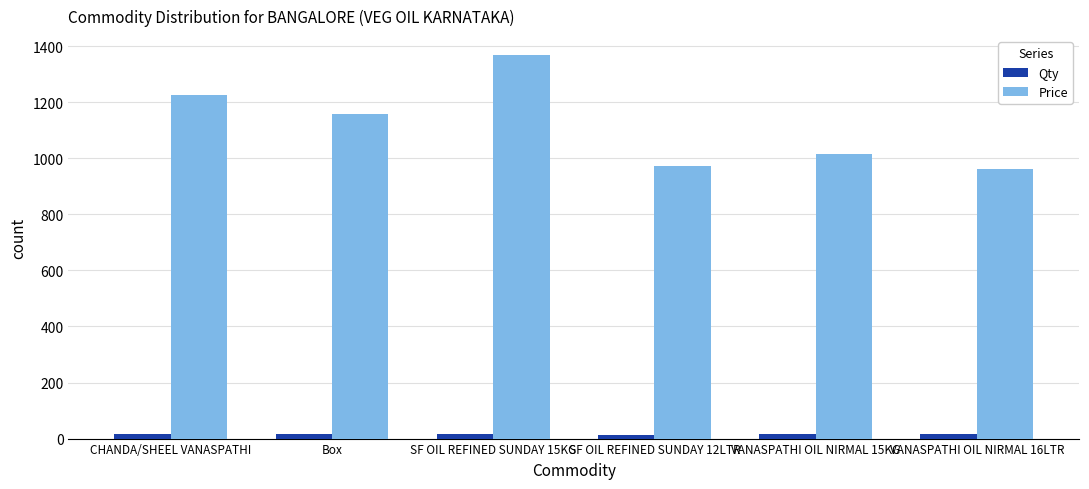

What is the value of the Qty bar at the 1st from the left?

15